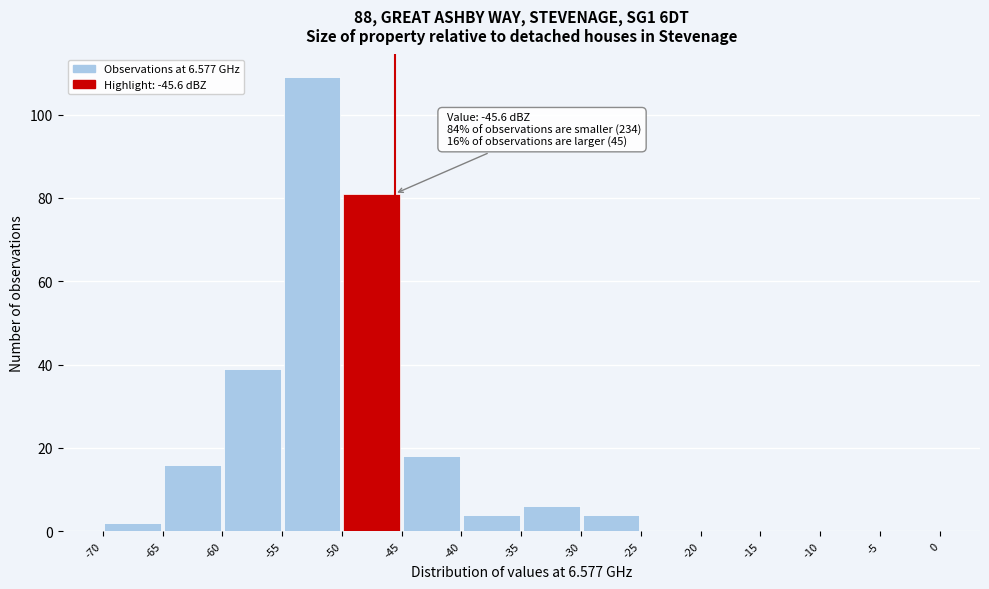

Over which range of the x-axis is the bar tallest?

-55 to -50